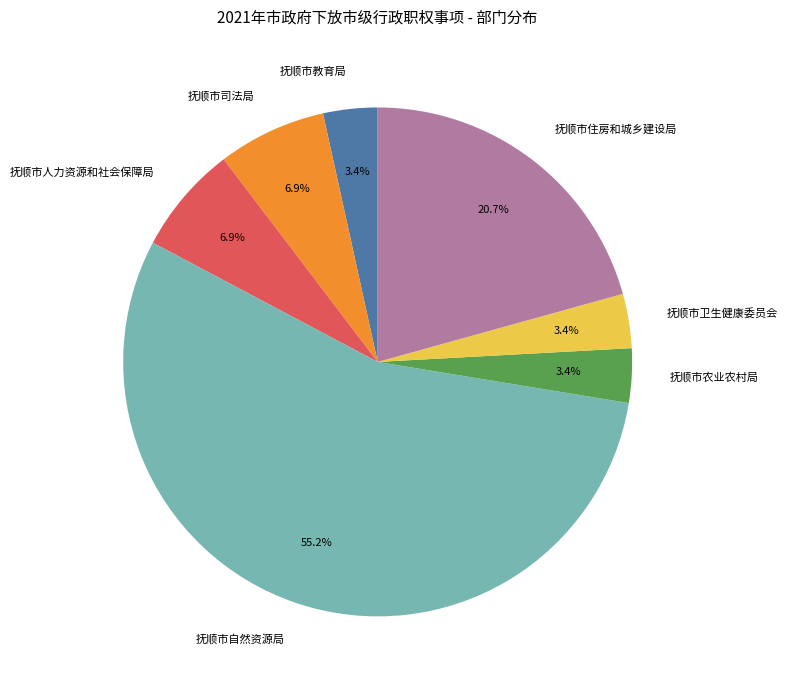

Does 抚顺市人力资源和社会保障局 account for over 50% of the chart?

No